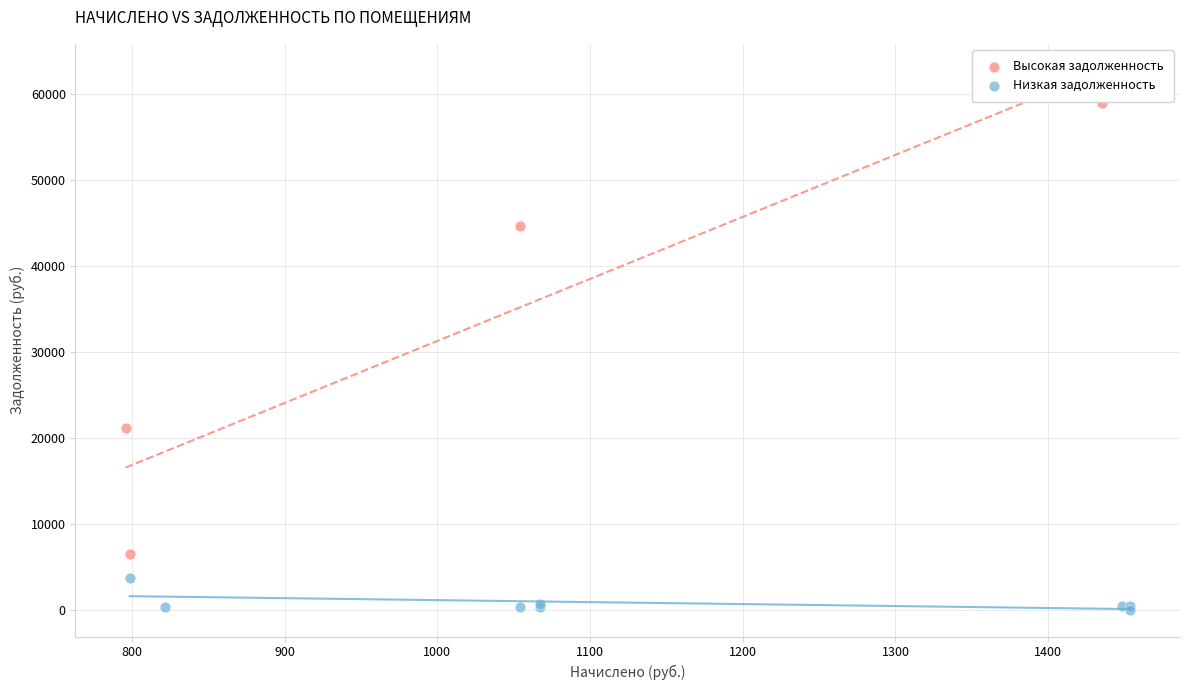

What are all the series names shown in the legend?

Высокая задолженность, Низкая задолженность